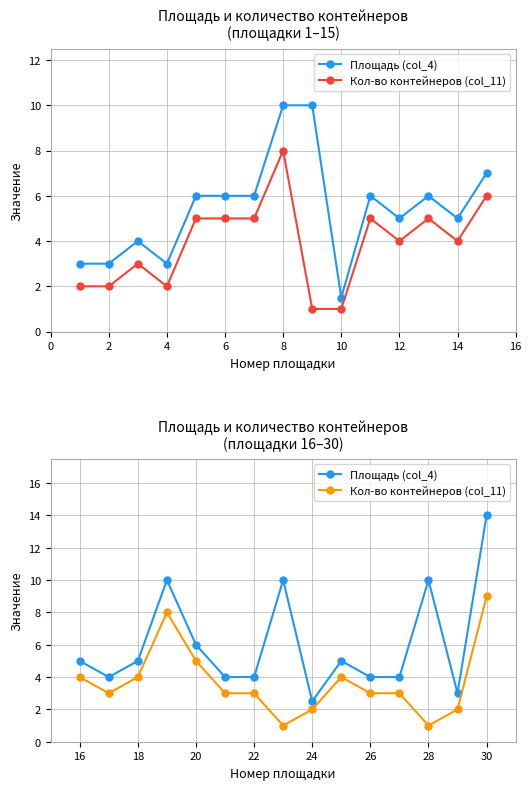

What is the greatest value displayed?

14.0